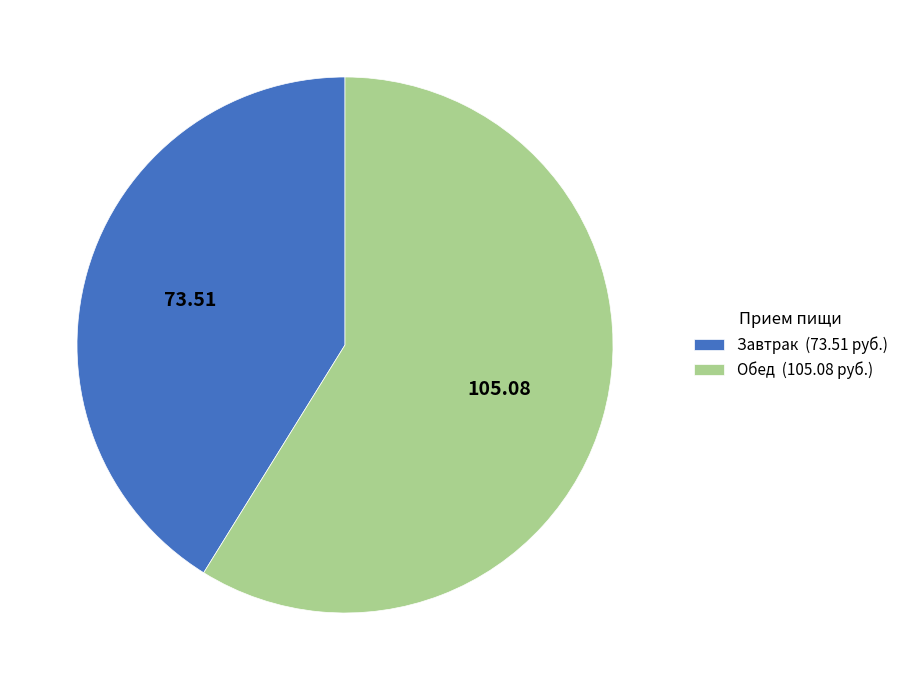

How many segments does this pie chart have?

2